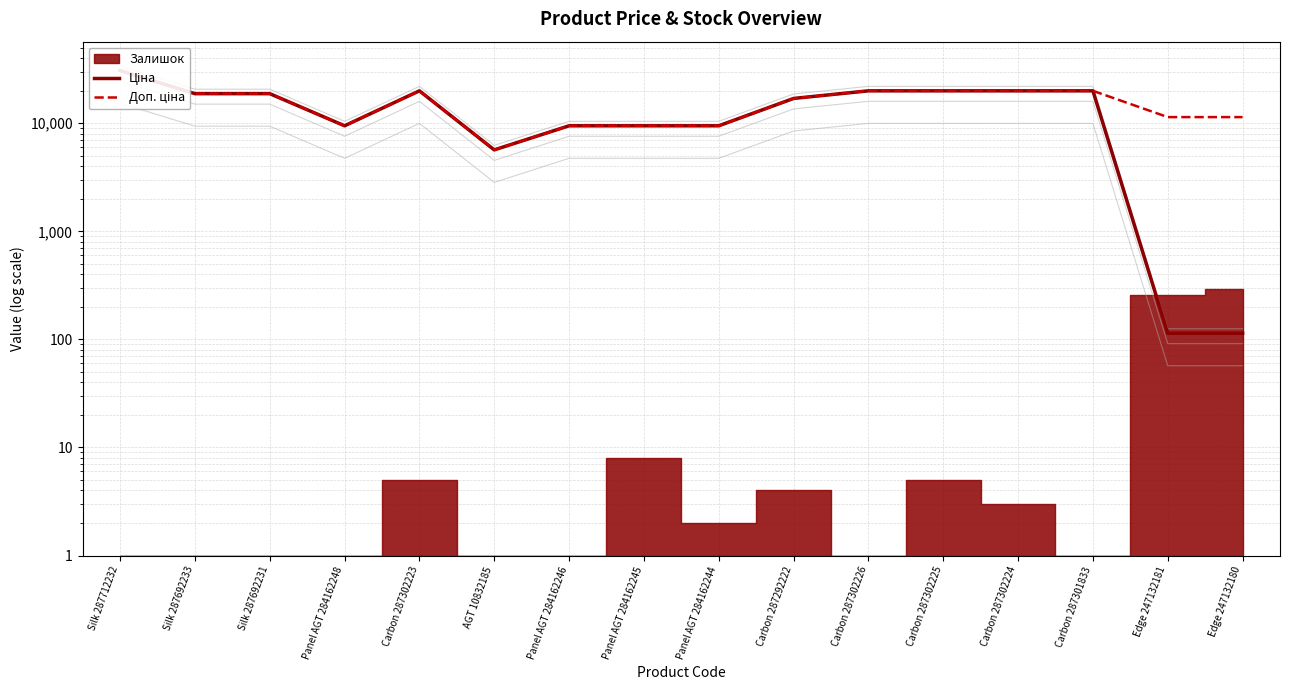

True or false: Доп. ціна and Ціна intersect in this chart.

False